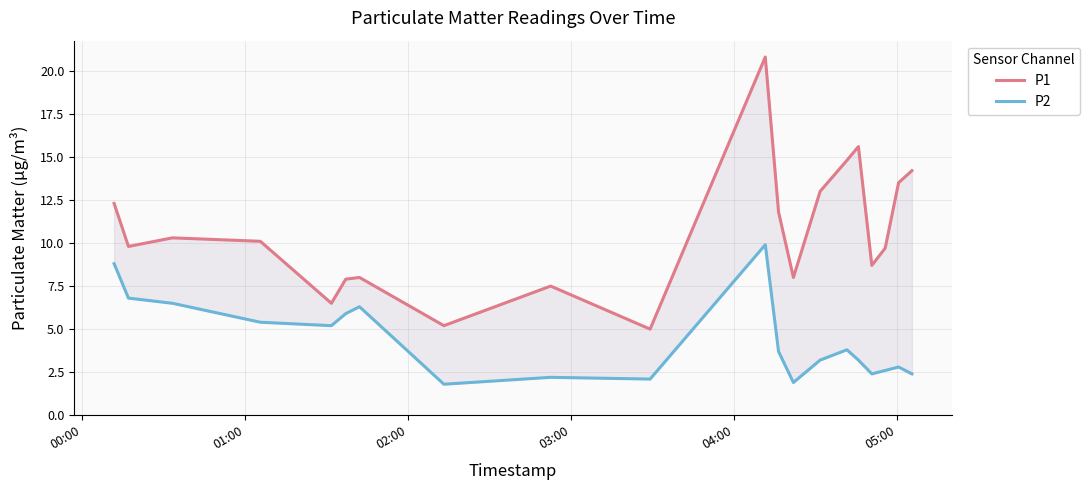

True or false: P1 and P2 cross at least once.

False